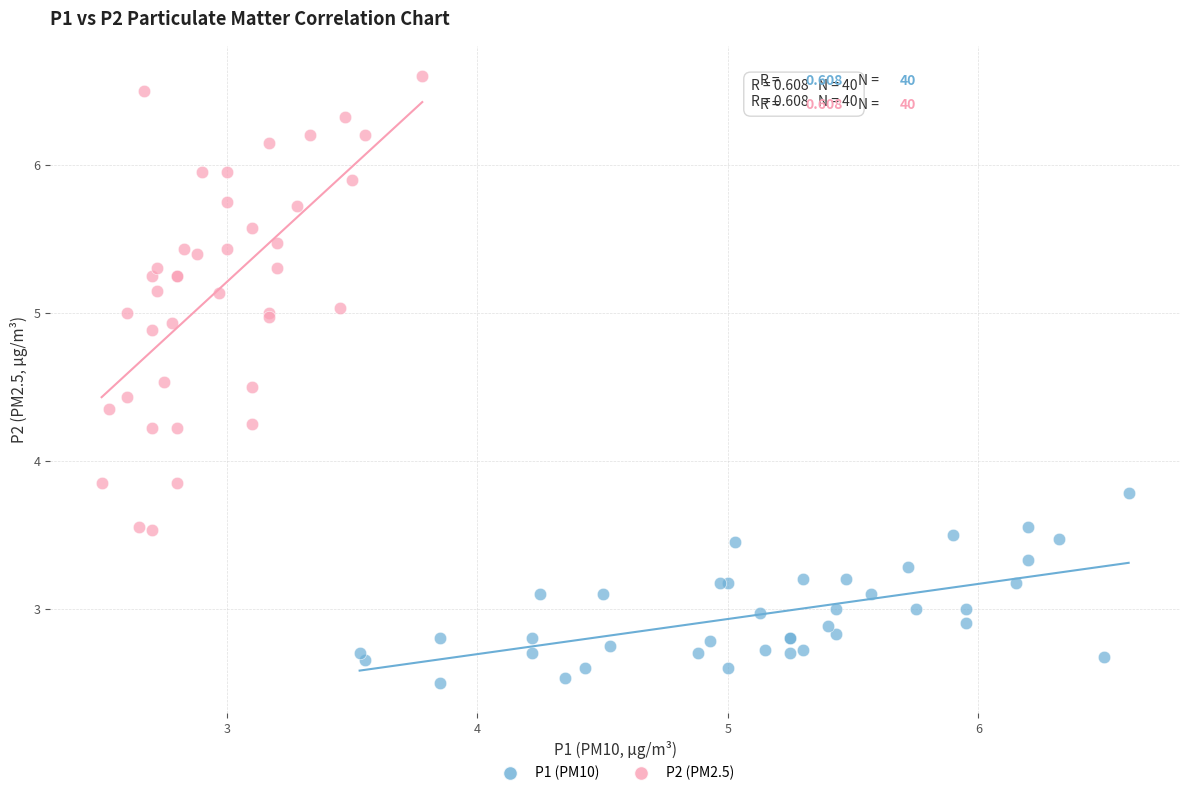

Which series has the largest Y range (max minus min)?

P2 (PM2.5)